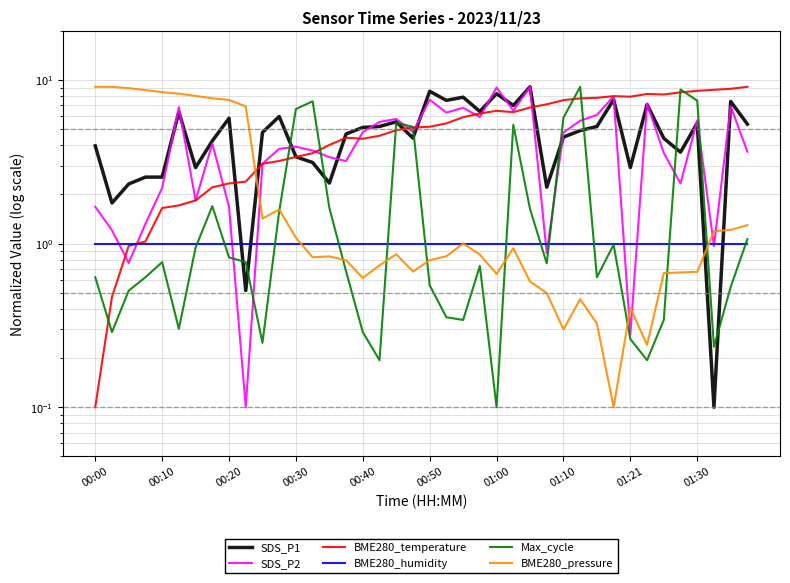

Which series changed the most between 34 and 37?

SDS_P1